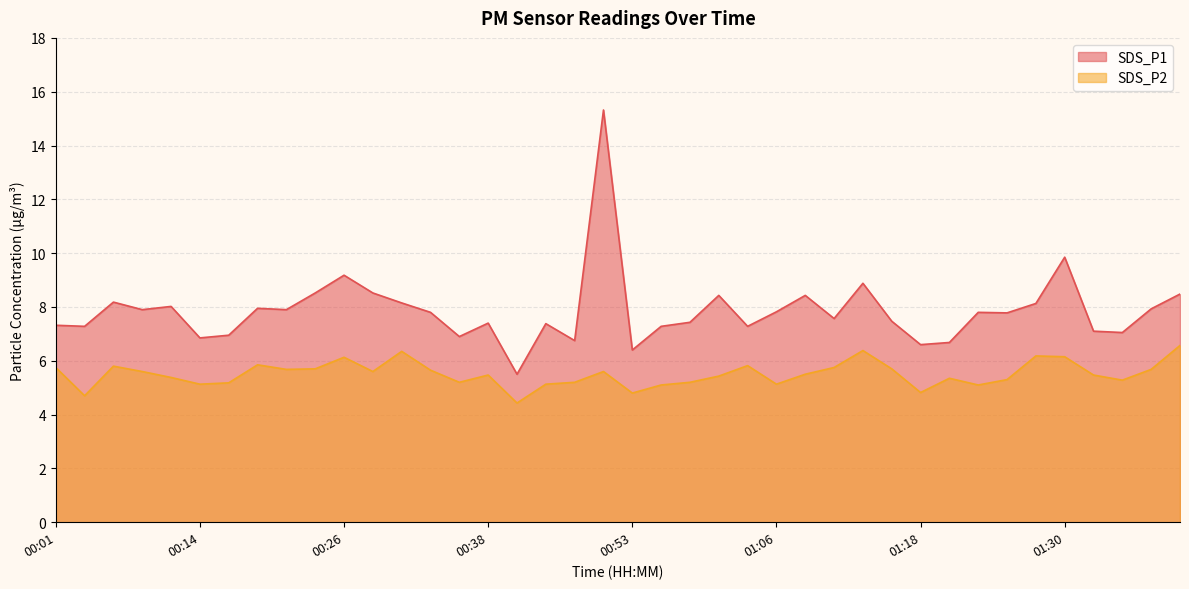

Which series changed the most between 00:09 and 00:46?

SDS_P1